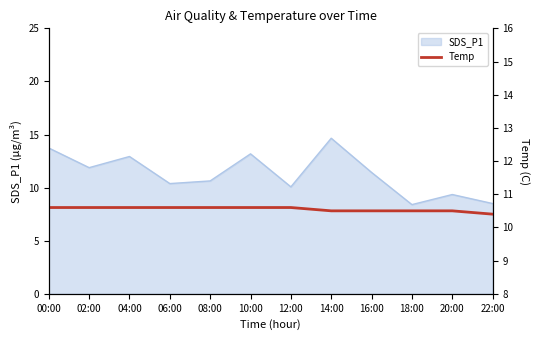

Read the value at 08:00.

10.6